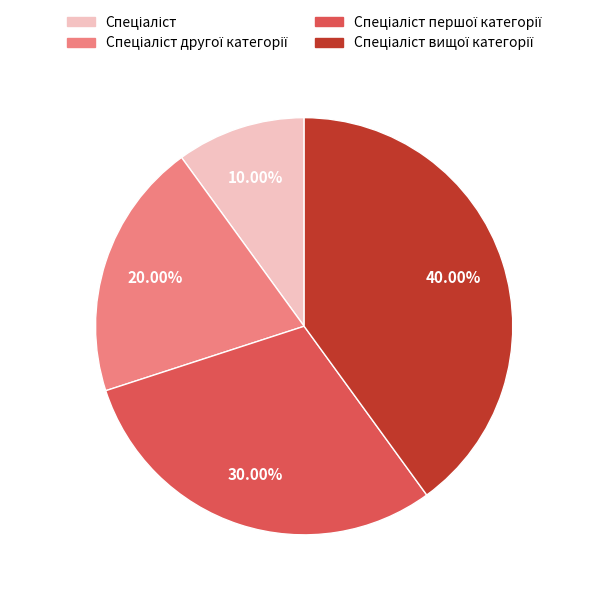

Is there any slice that represents more than half of the pie?

No